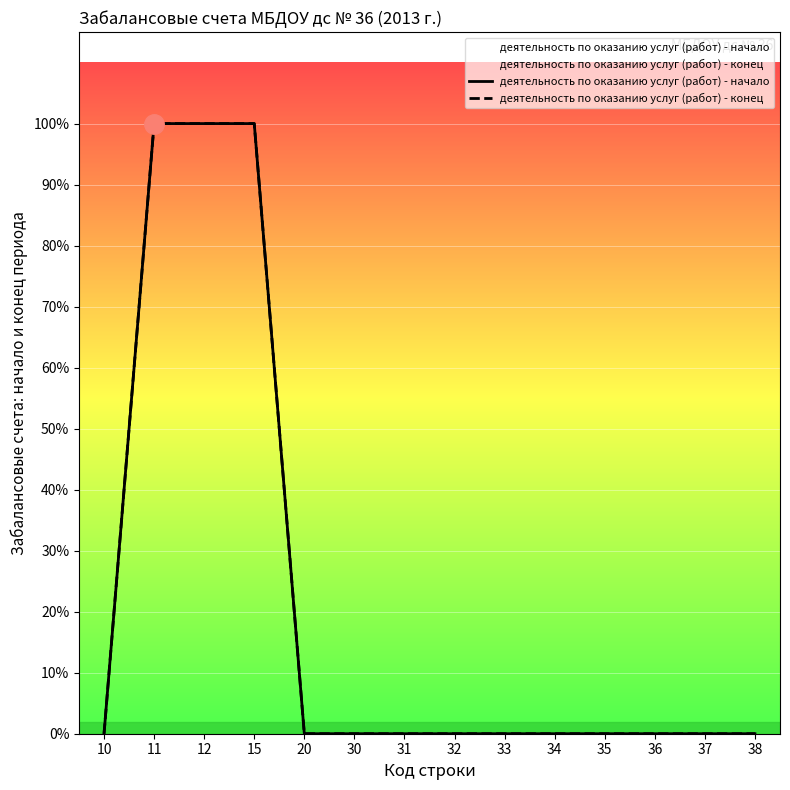

What are all the series names shown in the legend?

деятельность по оказанию услуг (работ) - начало, деятельность по оказанию услуг (работ) - конец